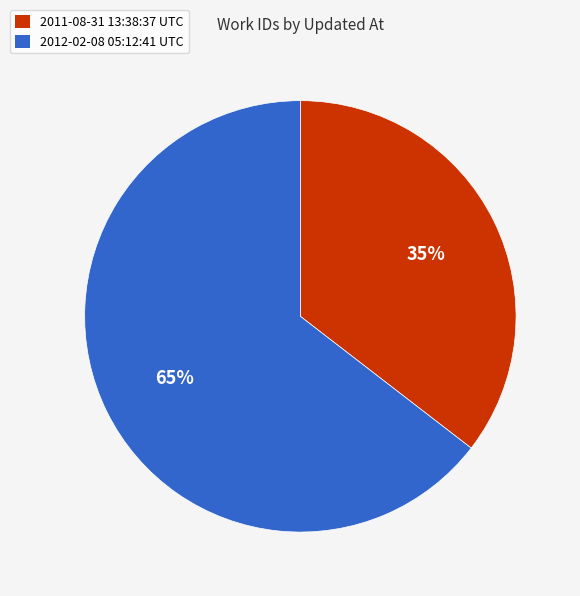

Is the sum of 2011-08-31 13:38:37 UTC and 2012-02-08 05:12:41 UTC greater than half?

Yes